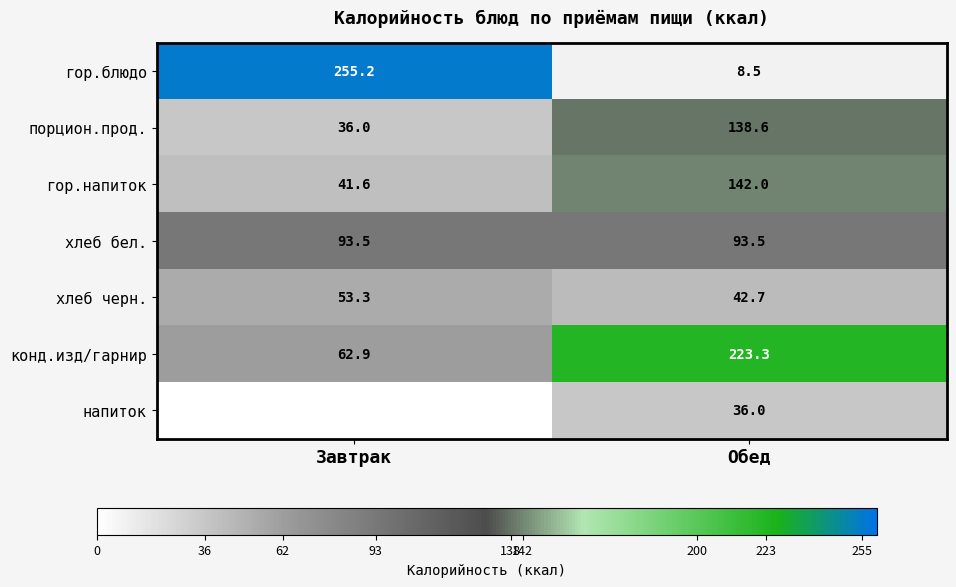

List the labels in order of хлеб черн. value, largest first.

Завтрак, Обед